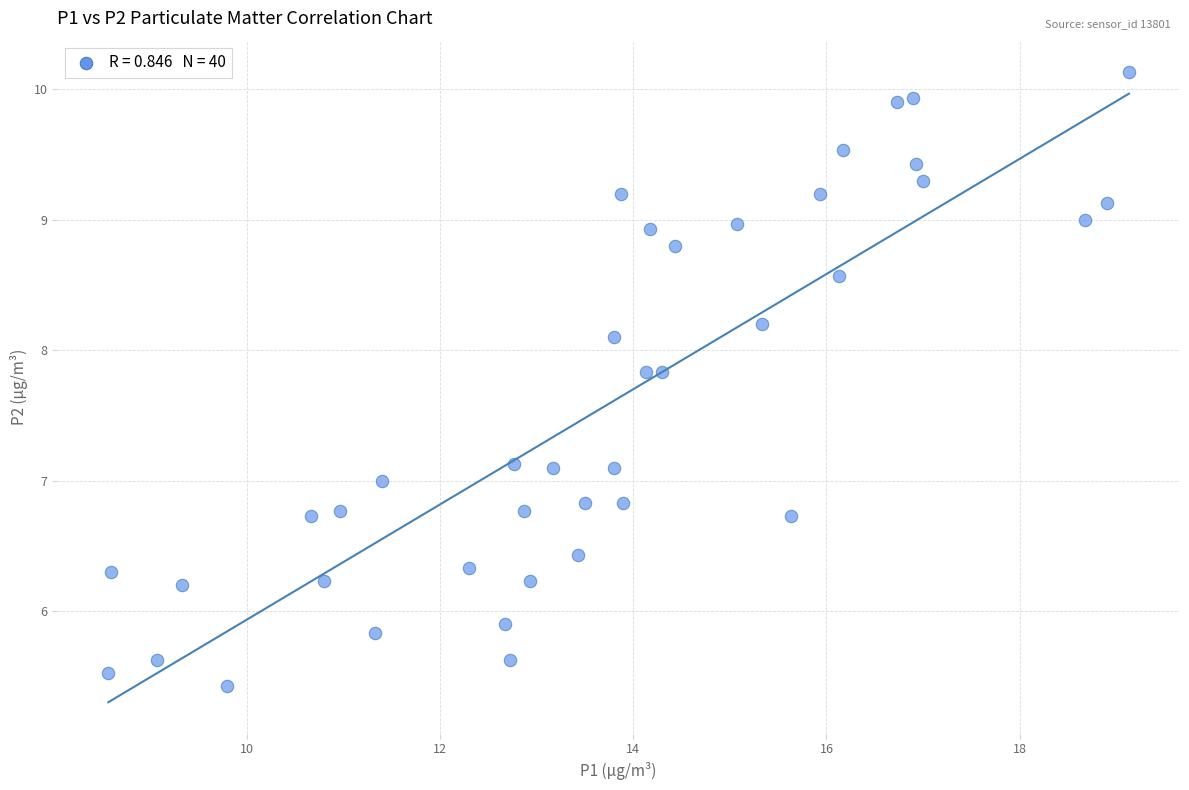

What is the range of X values (max minus min)?

10.6